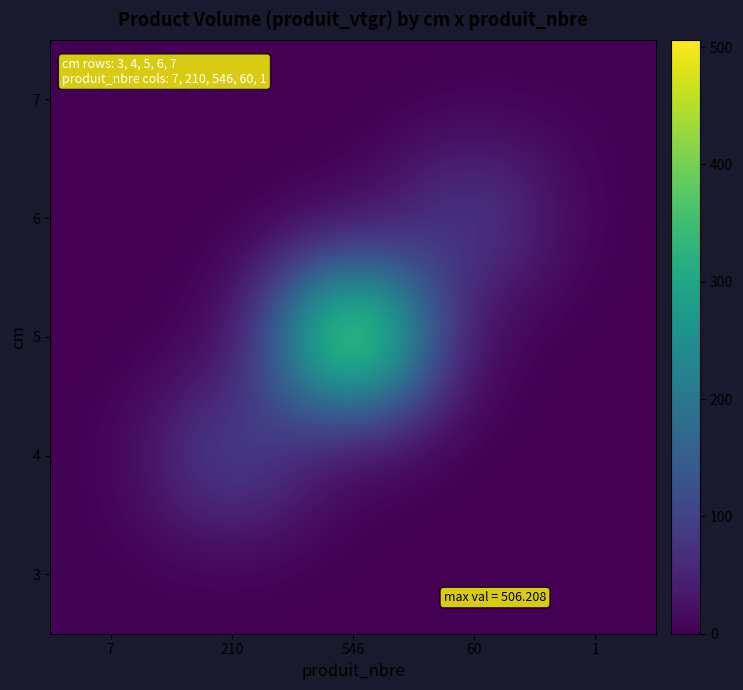

How many categories are shown in the chart?

5